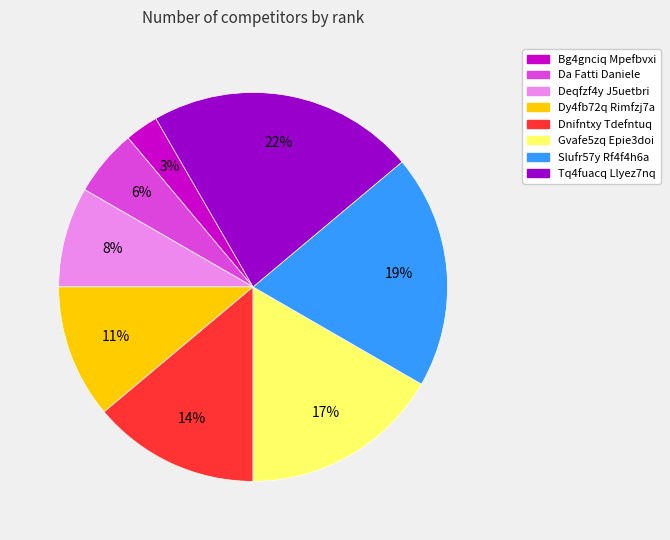

To the nearest percent, what is the combined percentage of Bg4gnciq Mpefbvxi and Tq4fuacq Llyez7nq?

25%